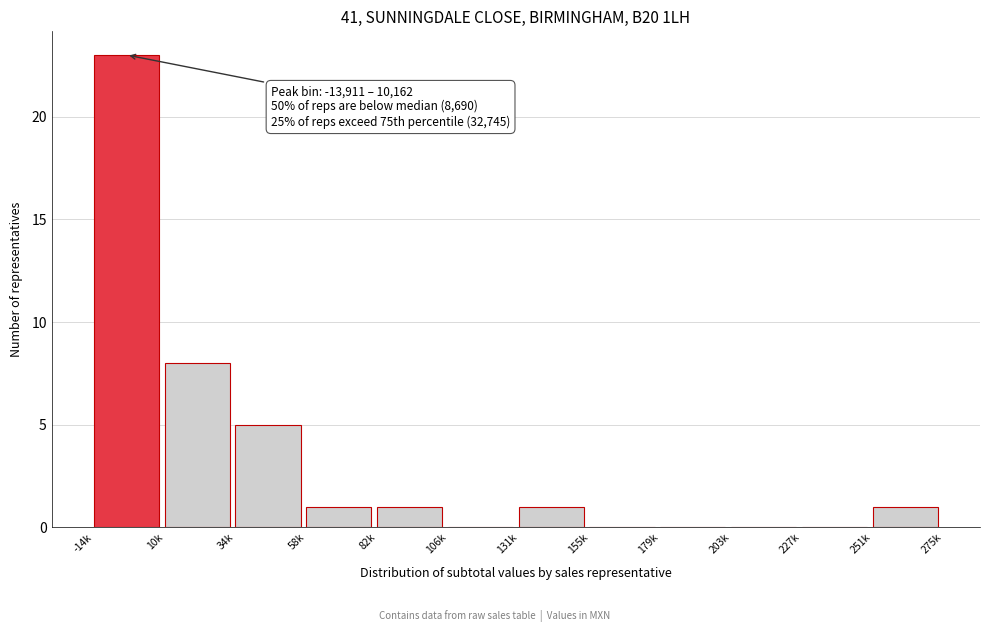

Reading left to right, what are all the values shown in this chart?

-14k=23	10k=8	34k=5	58k=1	82k=1	106k=0	131k=1	155k=0	179k=0	203k=0	227k=0	251k=1